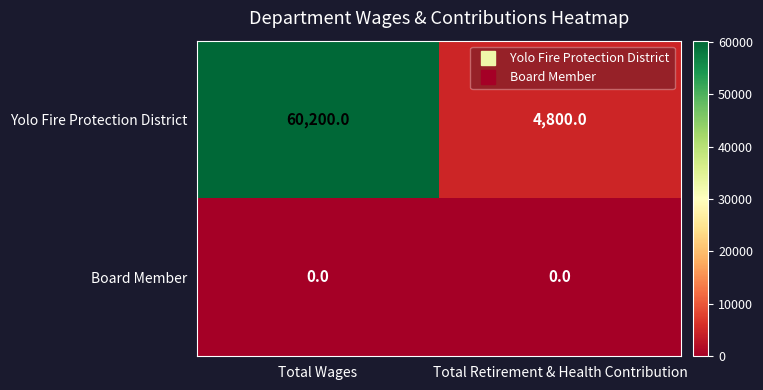

List the series in order of their peak value, highest first.

Yolo Fire Protection District, Board Member